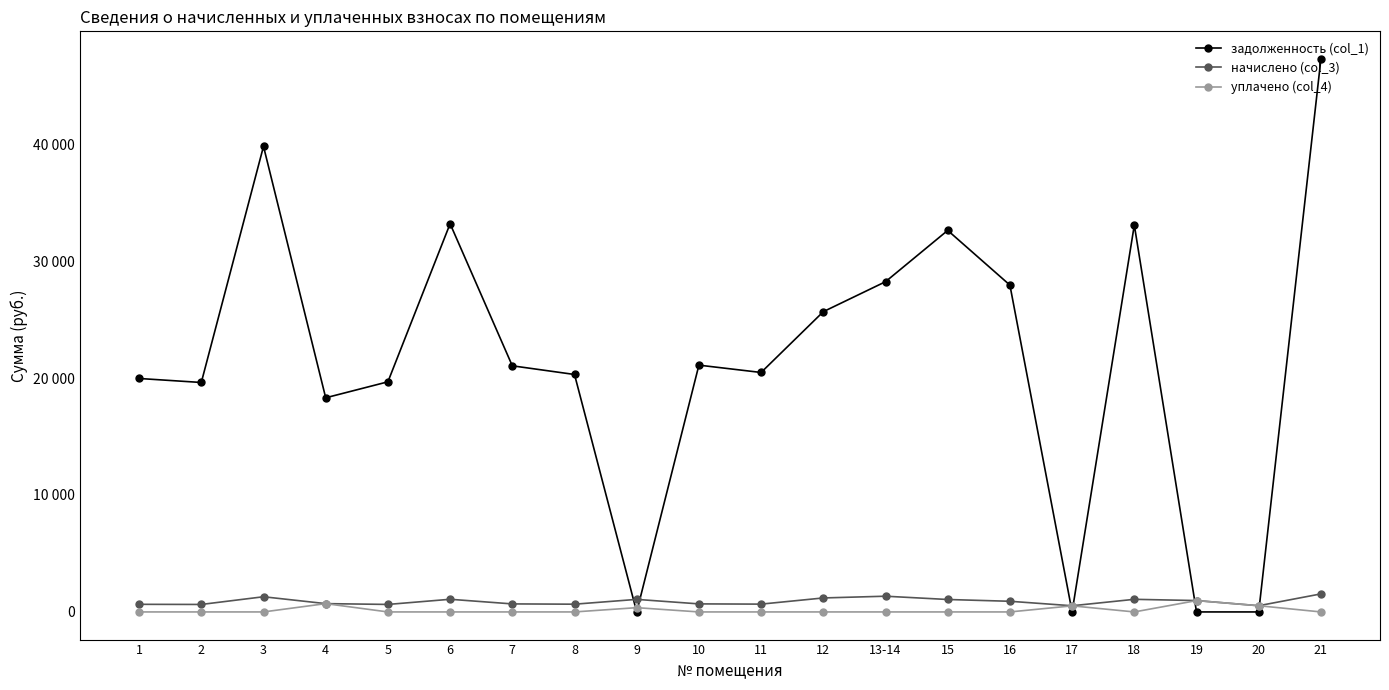

List the labels in order of уплачено (col_4) value, largest first.

19, 4, 20, 17, 9, 1, 2, 3, 5, 6, 7, 8, 10, 11, 12, 13-14, 15, 16, 18, 21